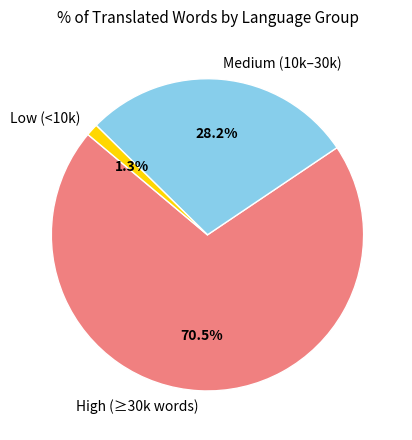

Count the number of slices in the pie.

3